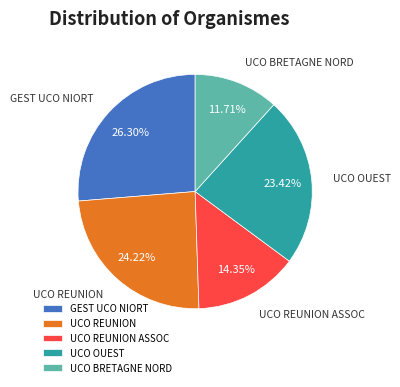

What is the ratio of the value at GEST UCO NIORT to the value at UCO REUNION ASSOC?

1.8